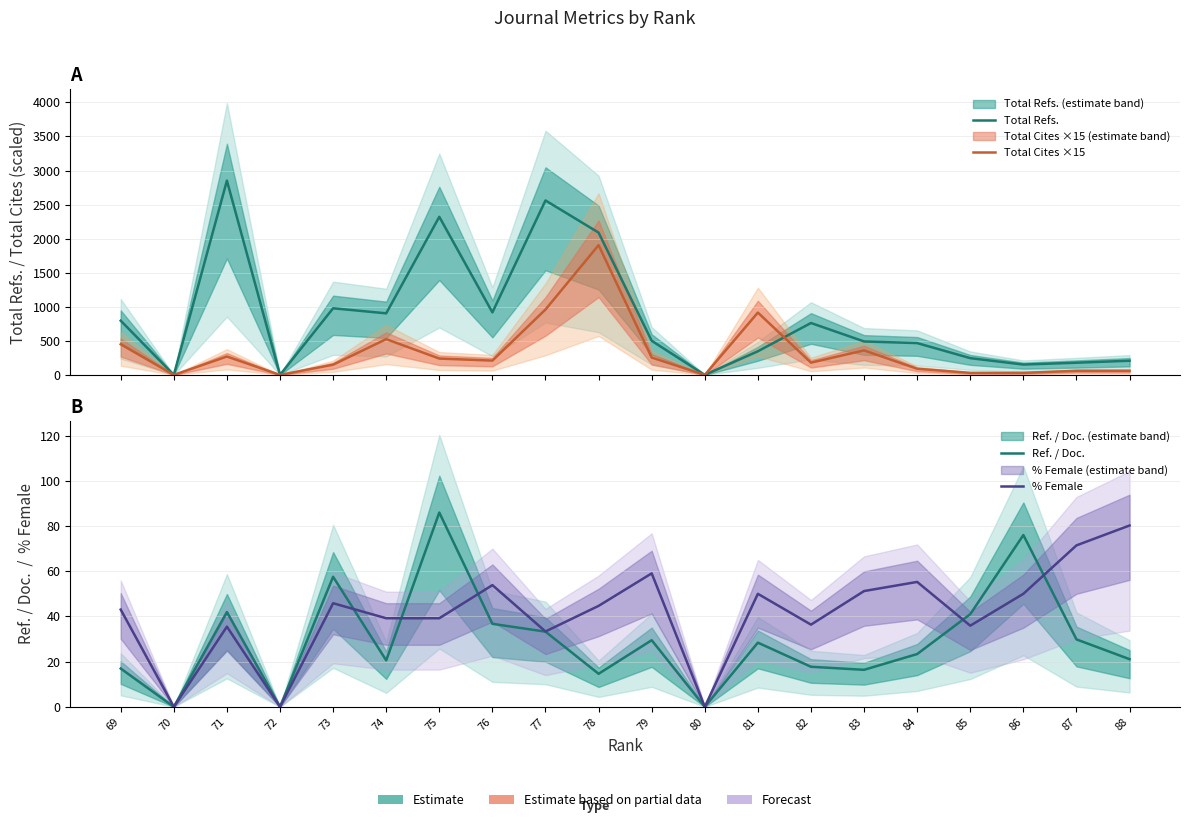

Between 78 and 71, which series saw the biggest shift?

Total Cites ×15